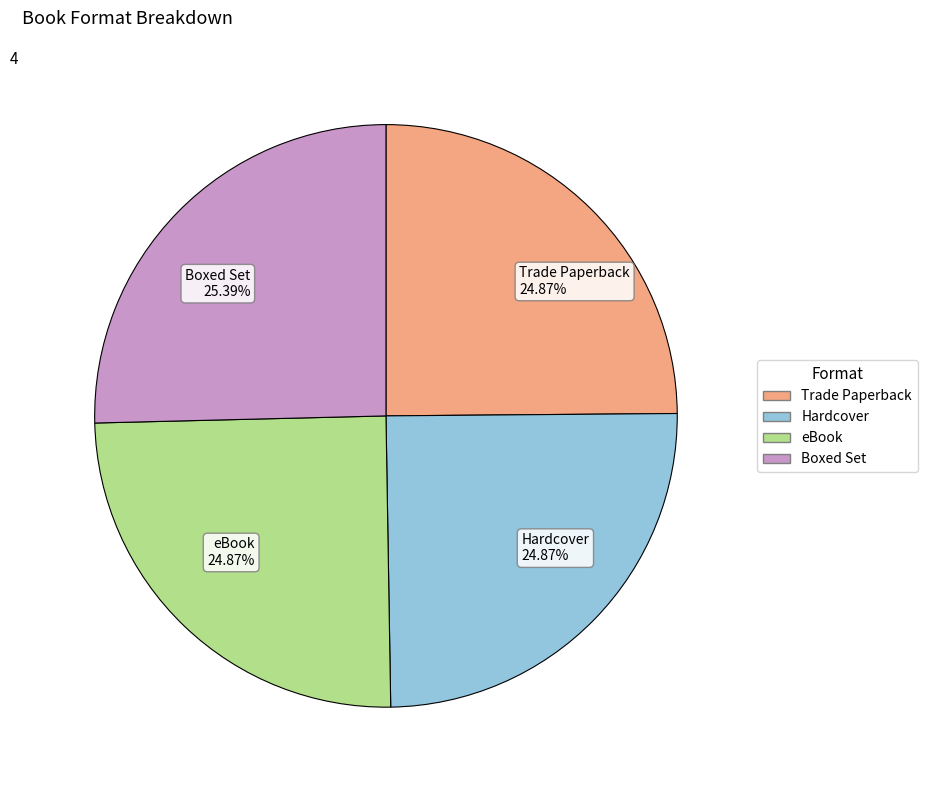

Between Trade Paperback 24.87% and Boxed Set 25.39%, which is larger?

Boxed Set 25.39%